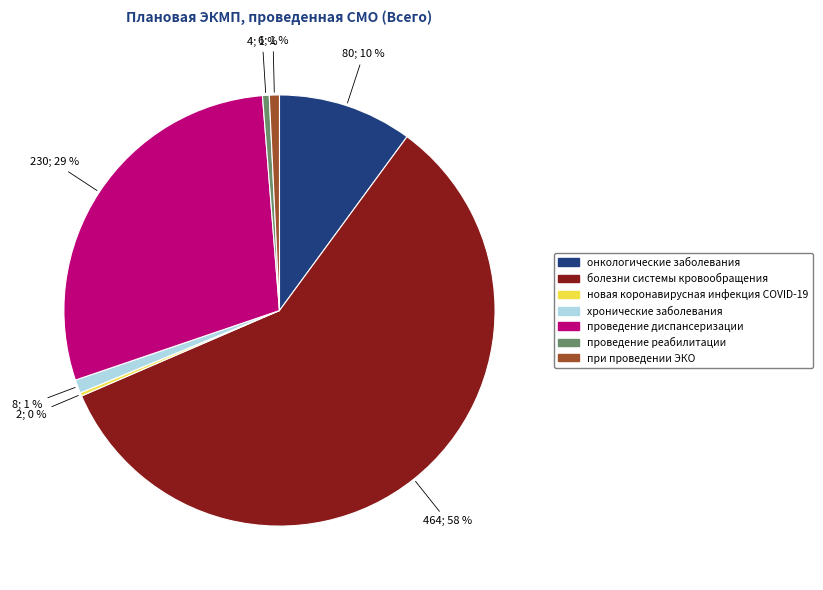

Between проведение реабилитации and болезни системы кровообращения, which is larger?

болезни системы кровообращения